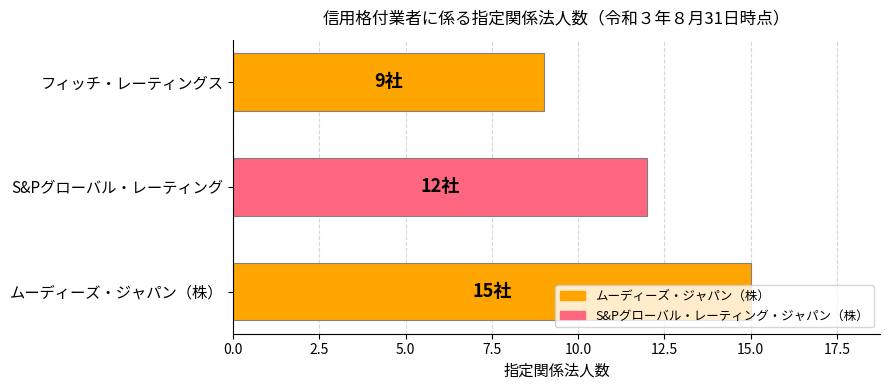

The chart shows a value of 21 at ムーディーズ・ジャパン（株）. True or false?

False